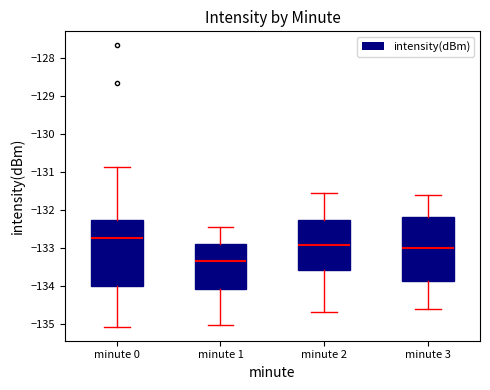

Which box's median line is the lowest?

minute 1